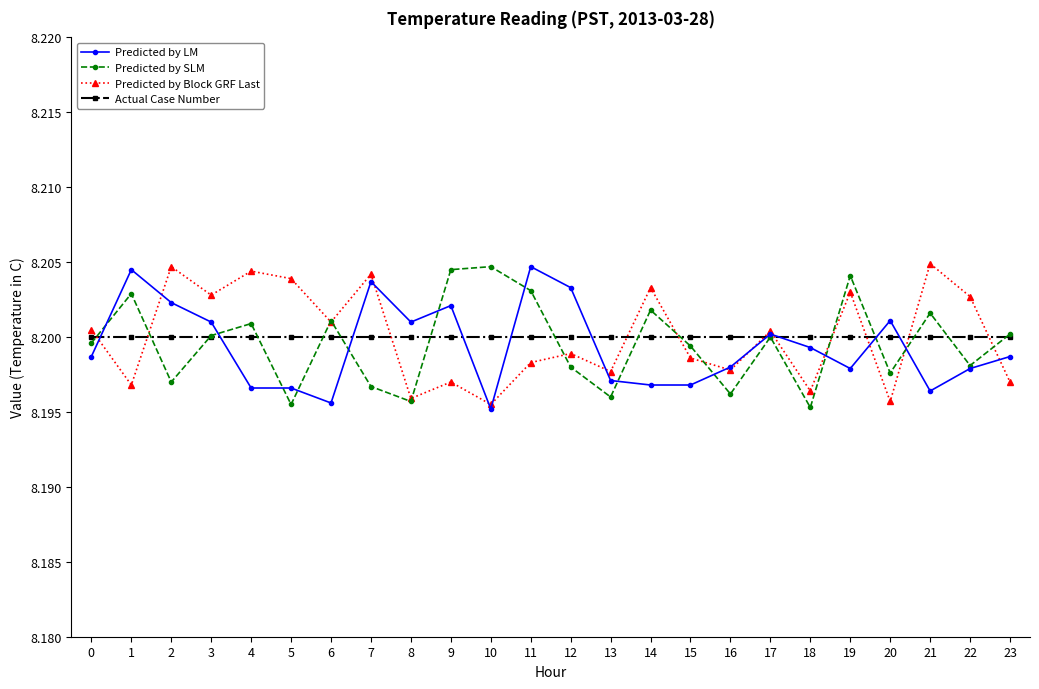

What is the sum of the Predicted by LM values at 17 and 2?

16.4